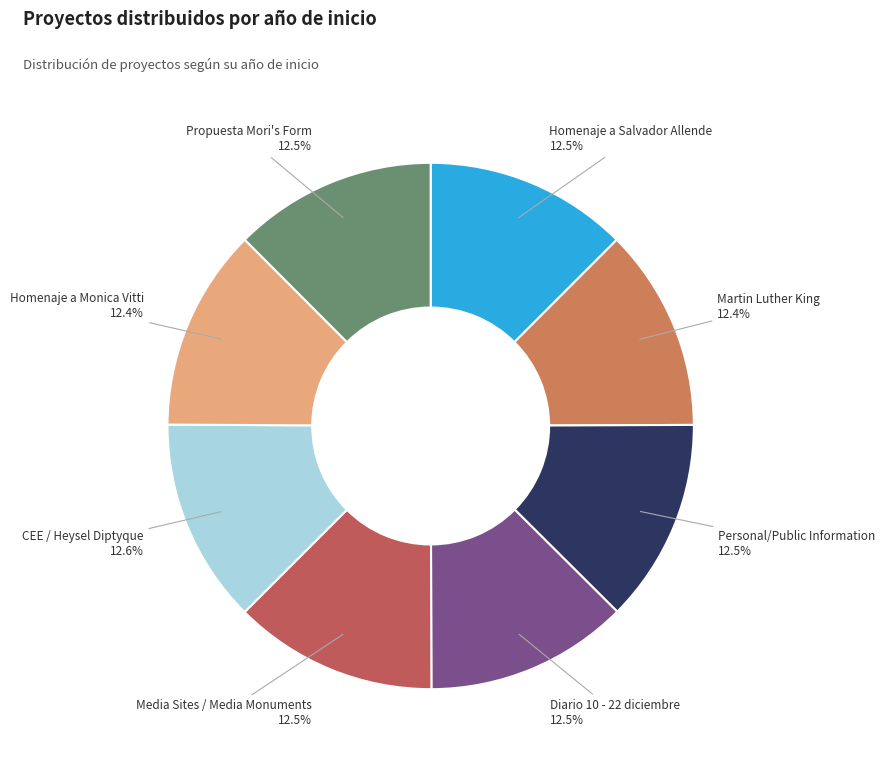

Count the number of slices in the pie.

8